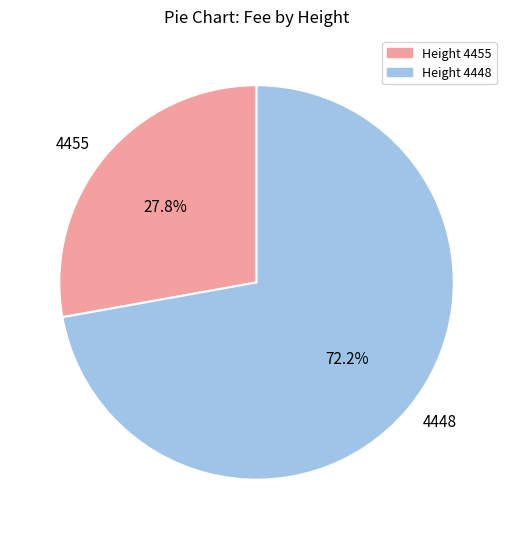

Which category has the smallest portion of the pie?

4455